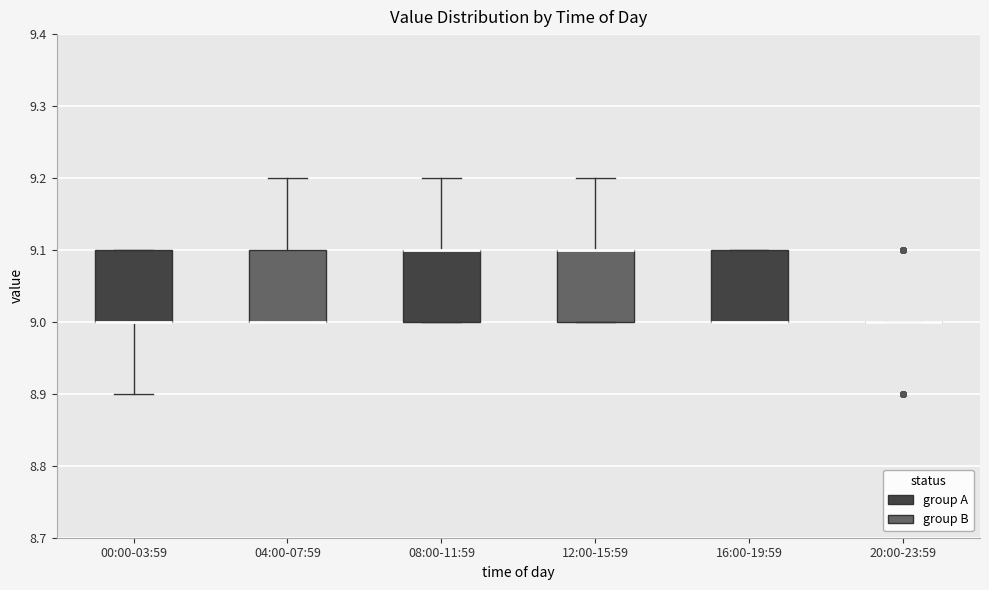

Reading left to right, transcribe this box plot: for each box, give where its median line is, the range the box spans, and where its two whiskers end, as read against the y-axis. The values are not printed on the chart, so give them approximately, as read against the axis.

00:00-03:59: median 9.0 (drawn on the box's lower edge), box 9.0 to 9.1, whiskers 8.9 to 9.1
04:00-07:59: median 9.0 (drawn on the box's lower edge), box 9.0 to 9.1, whiskers 9.0 to 9.2
08:00-11:59: median 9.1 (drawn on the box's upper edge), box 9.0 to 9.1, whiskers 9.0 to 9.2
12:00-15:59: median 9.1 (drawn on the box's upper edge), box 9.0 to 9.1, whiskers 9.0 to 9.2
16:00-19:59: median 9.0 (drawn on the box's lower edge), box 9.0 to 9.1, whiskers 9.0 to 9.1
20:00-23:59: box collapsed to a line at 9.0, whiskers 9.0 to 9.0